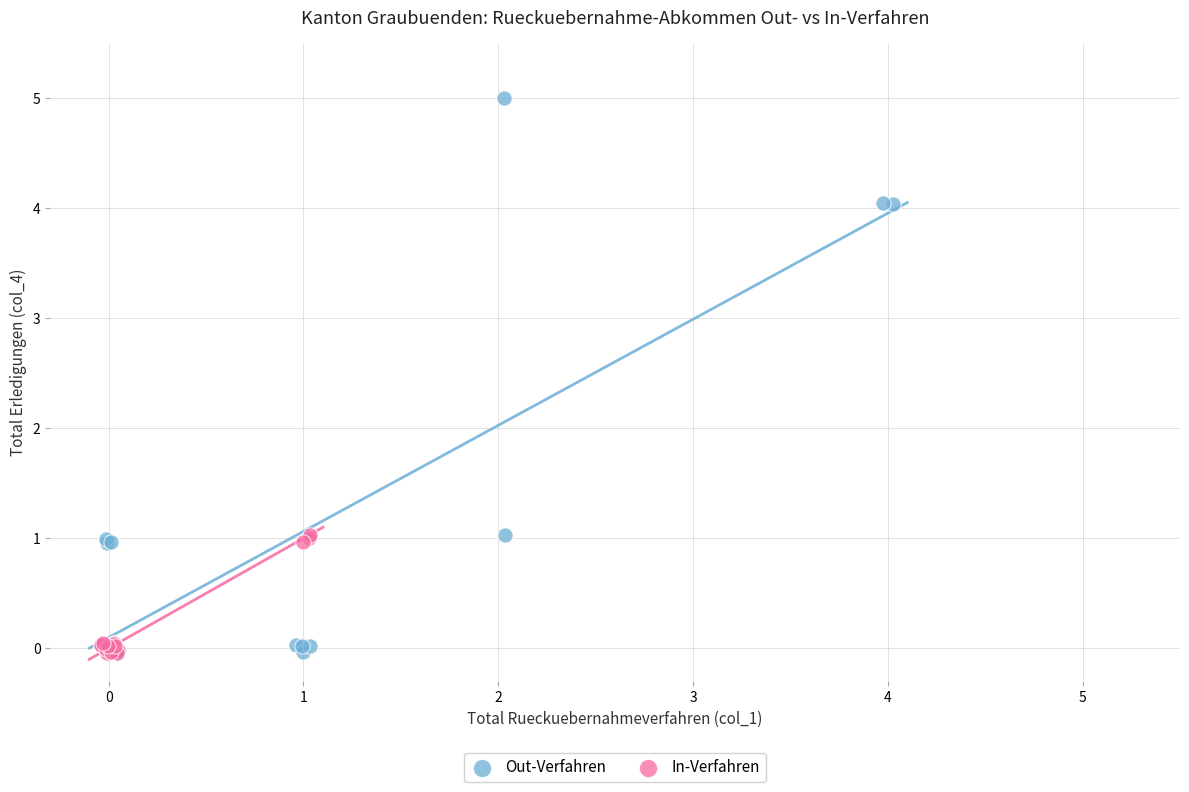

Which series has the largest Y range (max minus min)?

Out-Verfahren